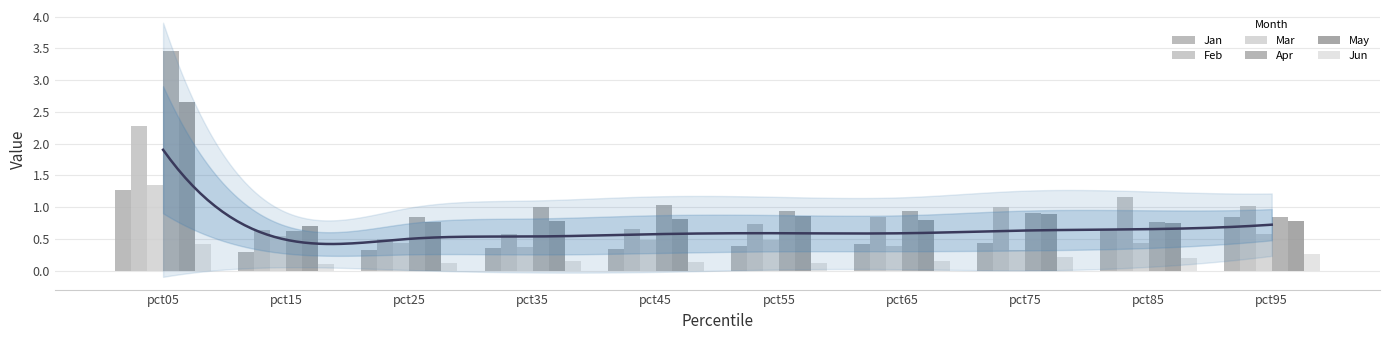

Reading left to right, list all the values displayed in this chart.

Jan: pct05=1.3	pct15=0.3	pct25=0.3	pct35=0.4	pct45=0.3	pct55=0.4	pct65=0.4	pct75=0.4	pct85=0.6	pct95=0.9
Feb: pct05=2.3	pct15=0.6	pct25=0.5	pct35=0.6	pct45=0.7	pct55=0.7	pct65=0.8	pct75=1.0	pct85=1.2	pct95=1.0
Mar: pct05=1.4	pct15=0.5	pct25=0.4	pct35=0.4	pct45=0.5	pct55=0.5	pct65=0.4	pct75=0.3	pct85=0.4	pct95=0.6
Apr: pct05=3.5	pct15=0.6	pct25=0.8	pct35=1.0	pct45=1.0	pct55=0.9	pct65=0.9	pct75=0.9	pct85=0.8	pct95=0.9
May: pct05=2.6	pct15=0.7	pct25=0.8	pct35=0.8	pct45=0.8	pct55=0.9	pct65=0.8	pct75=0.9	pct85=0.7	pct95=0.8
Jun: pct05=0.4	pct15=0.1	pct25=0.1	pct35=0.1	pct45=0.1	pct55=0.1	pct65=0.2	pct75=0.2	pct85=0.2	pct95=0.3